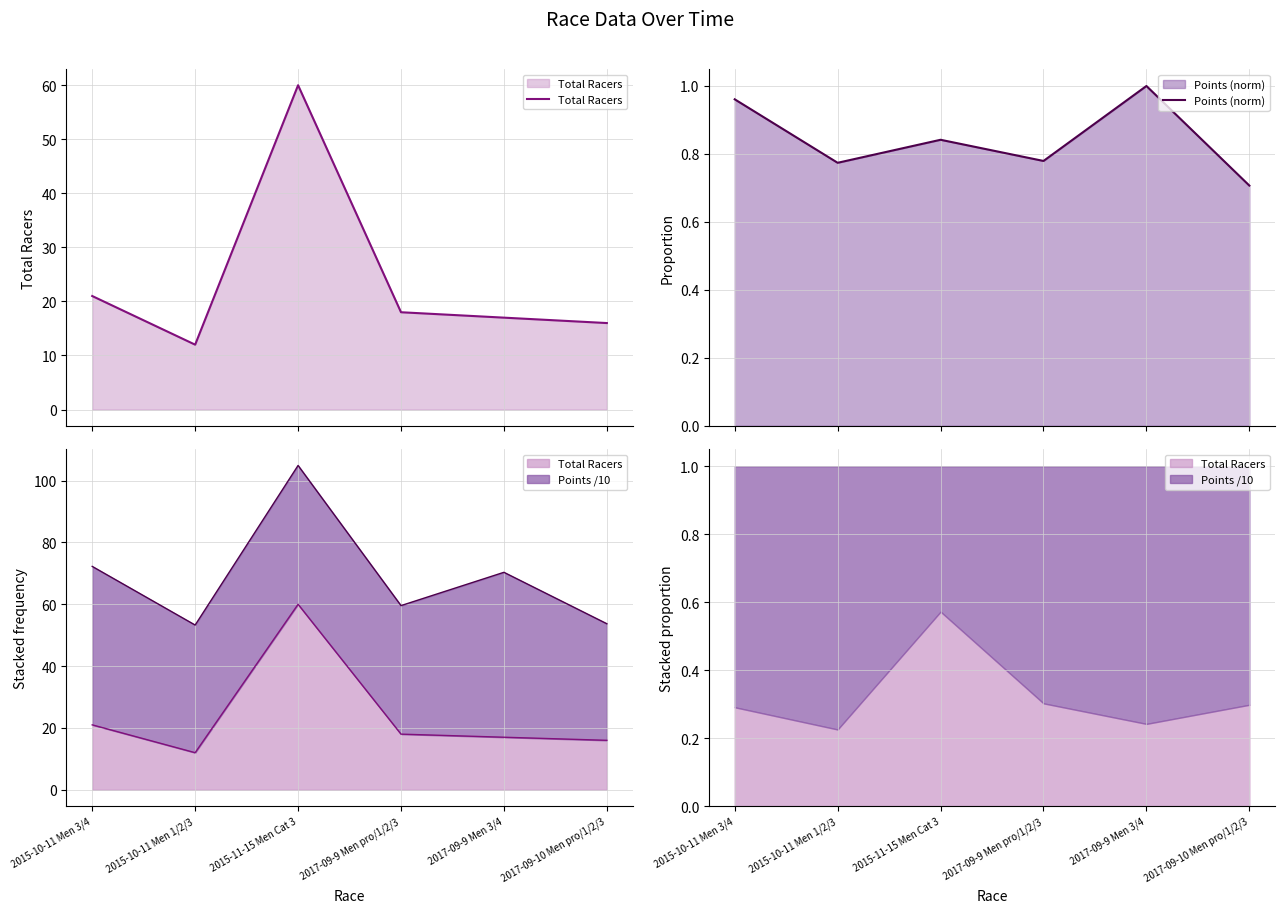

Rank the series at 2015-10-11 Men 3/4 from lowest to highest value.

Points (norm), Total Racers